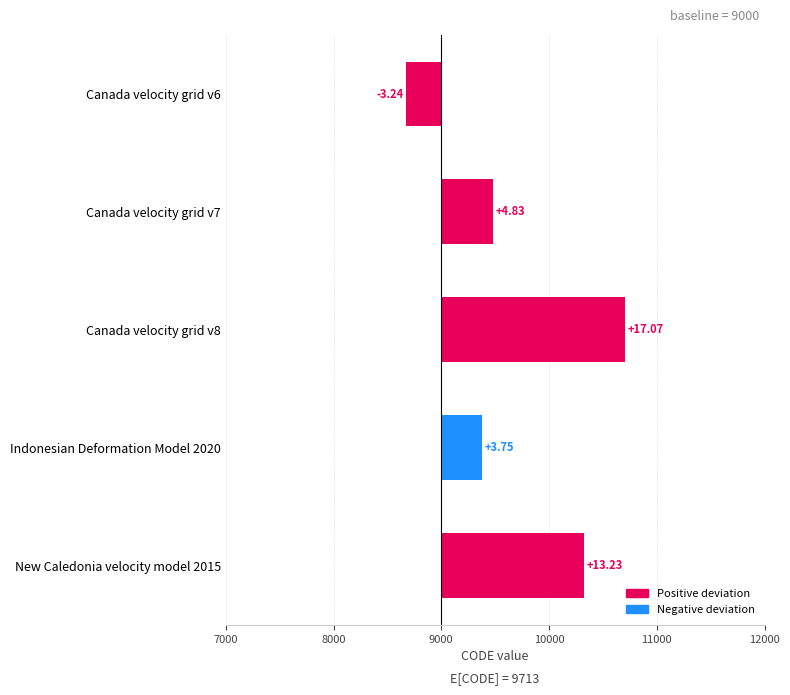

Is it true that the value at Canada velocity grid v7 is 483?

True